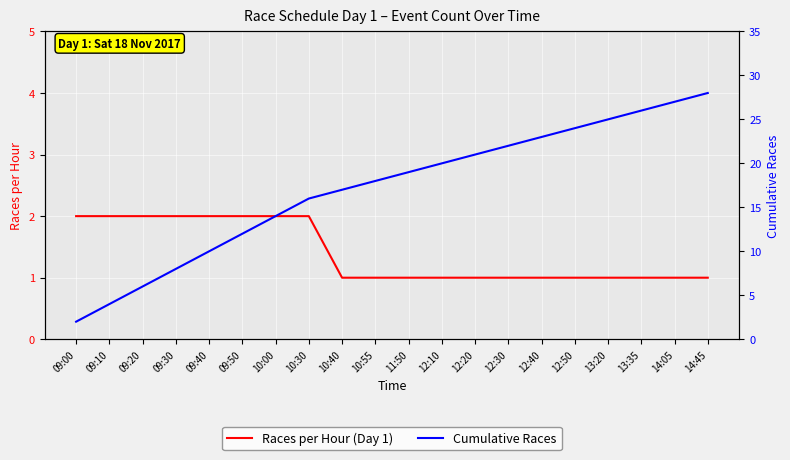

The value of Cumulative Races at 09:30 is 8. True or false?

True